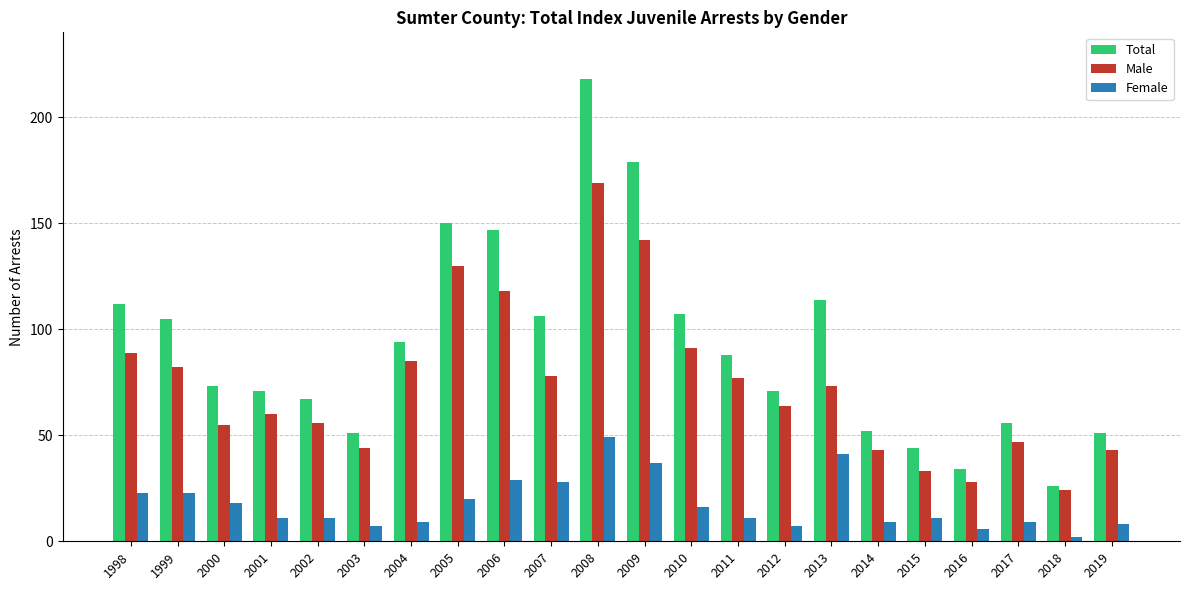

Where is Male nearest to the value 96?

2010